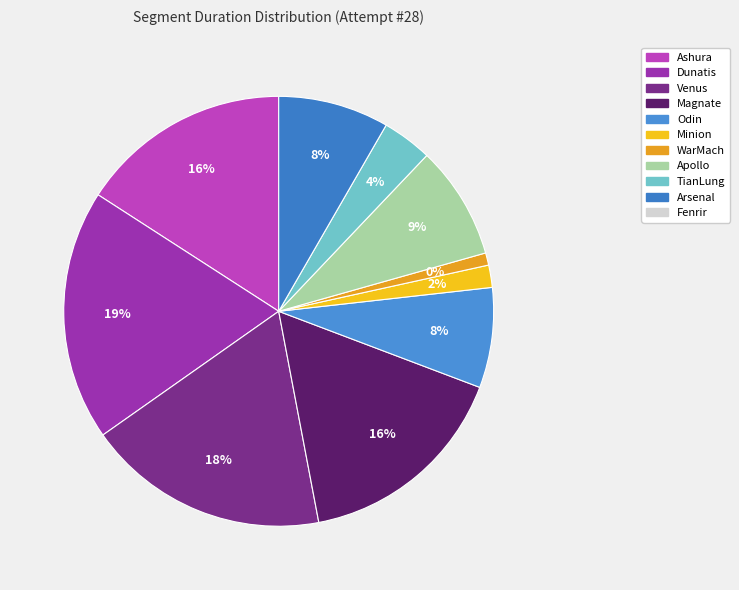

Which category has the biggest portion of the pie?

Dunatis